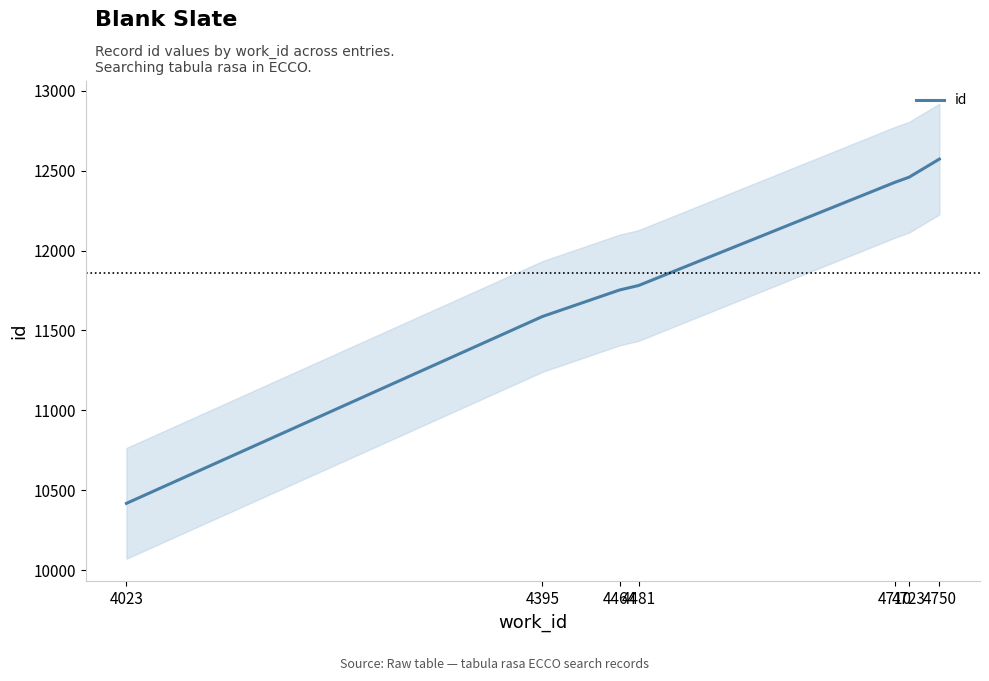

At which label does the data first exceed 11781?

4710